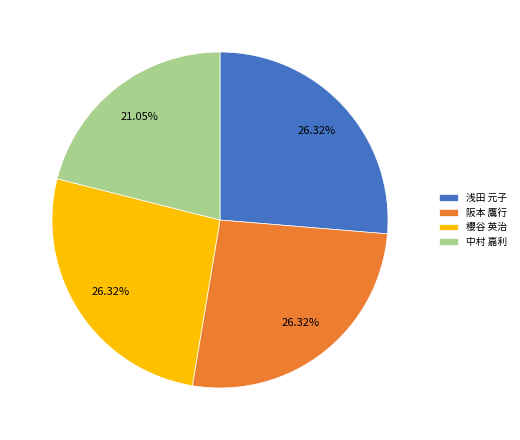

Combined, do 中村 嘉利 and 阪本 鷹行 account for over 50%?

No